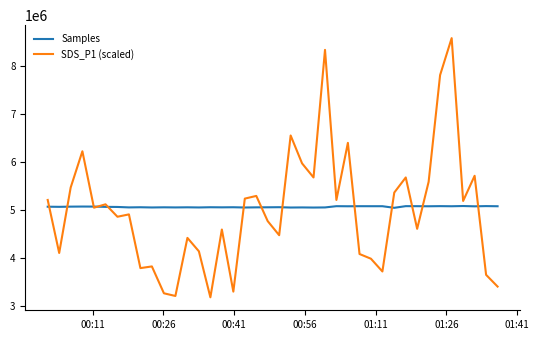

What is the difference between the maximum and minimum values in the SDS_P1 (scaled) series?

5404000.0